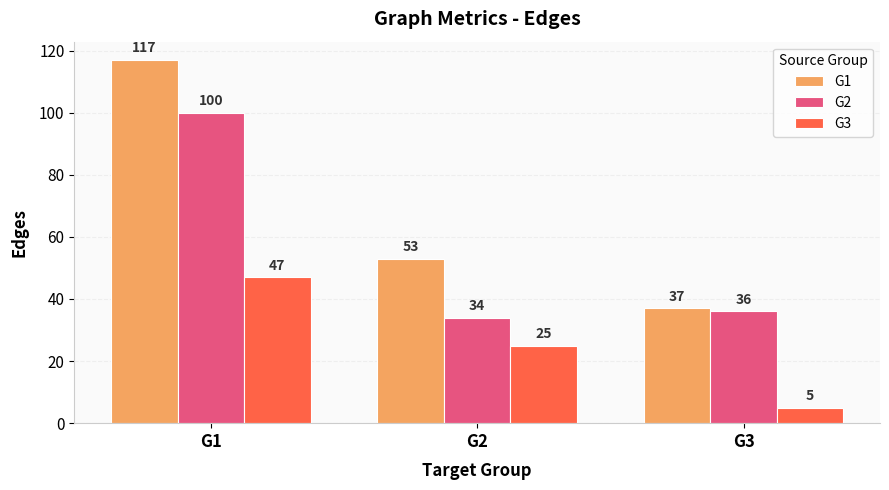

At which category is the sum across all series the highest?

G1